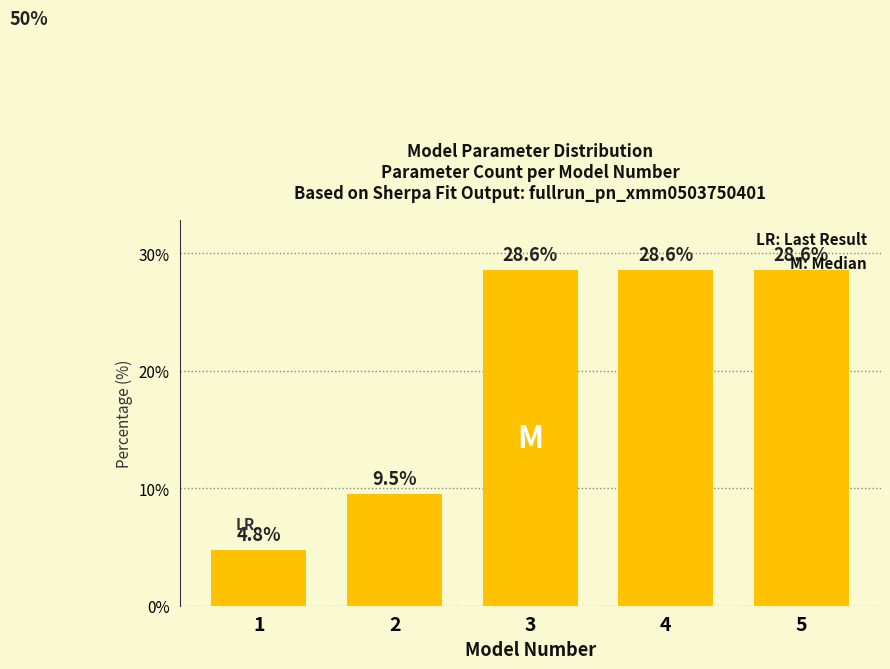

What is the maximum value shown in the chart?

28.6